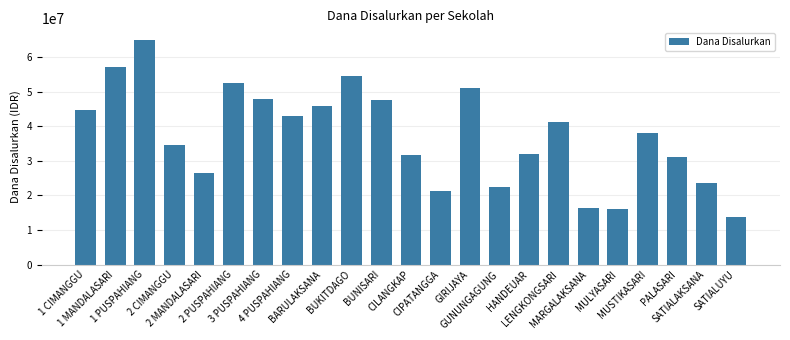

What is the difference between the maximum and second lowest values?

49050000